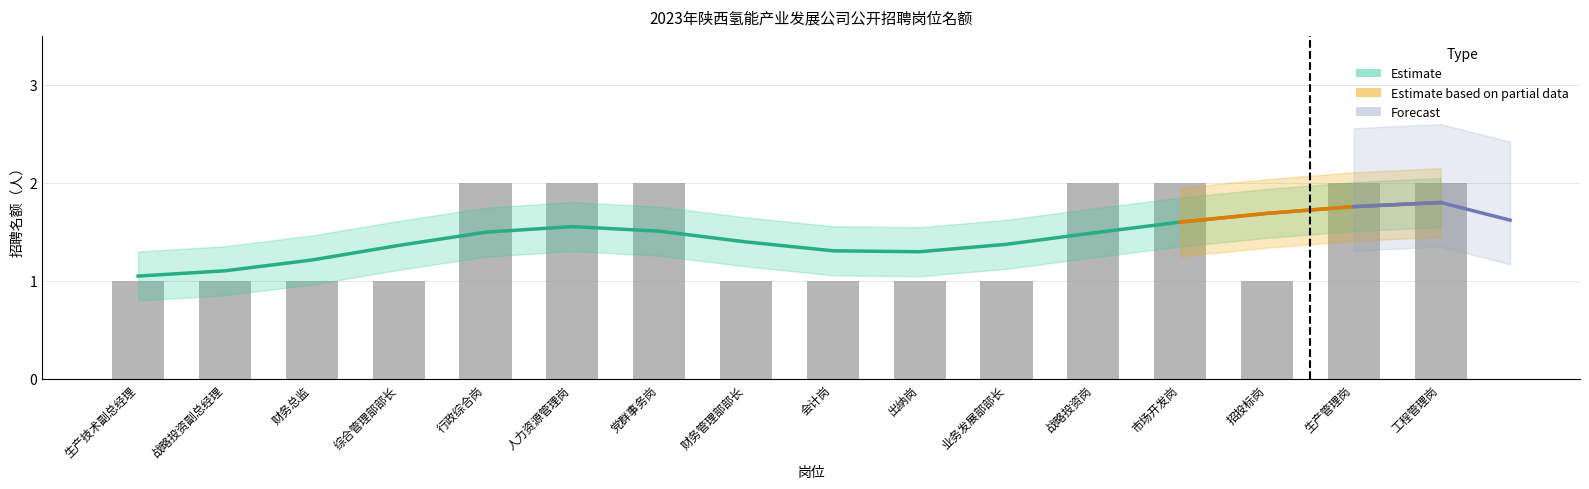

What is the label of the 13th bar from the right?

综合管理部部长